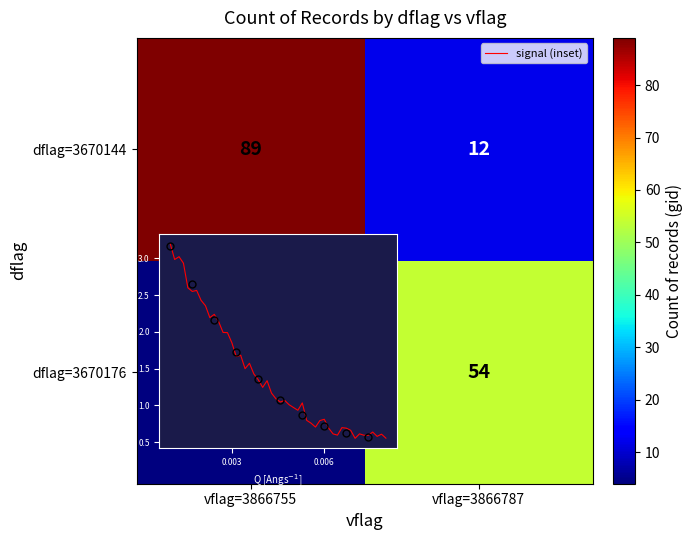

Reading right to left, transcribe all the data shown in this chart.

dflag=3670144: 12	89
dflag=3670176: 54	4